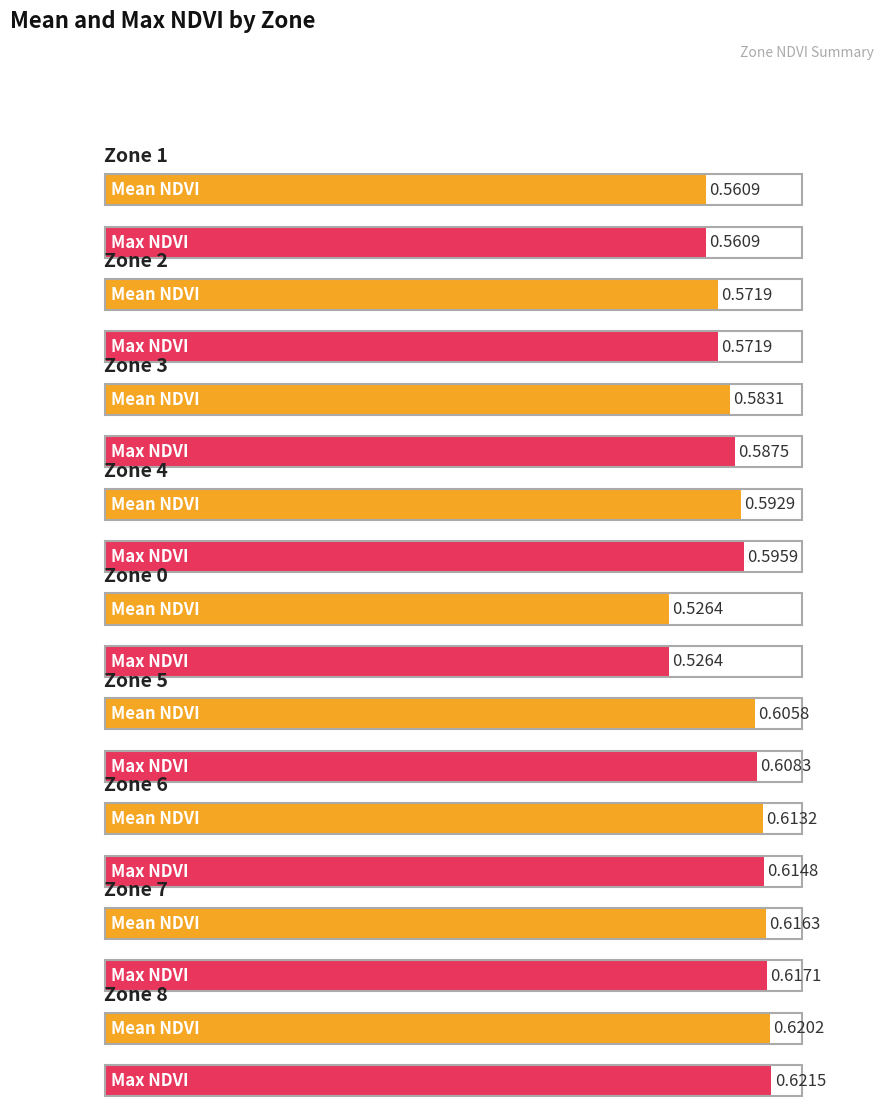

What is the difference between the maximum and minimum values in the Mean NDVI series?

0.1